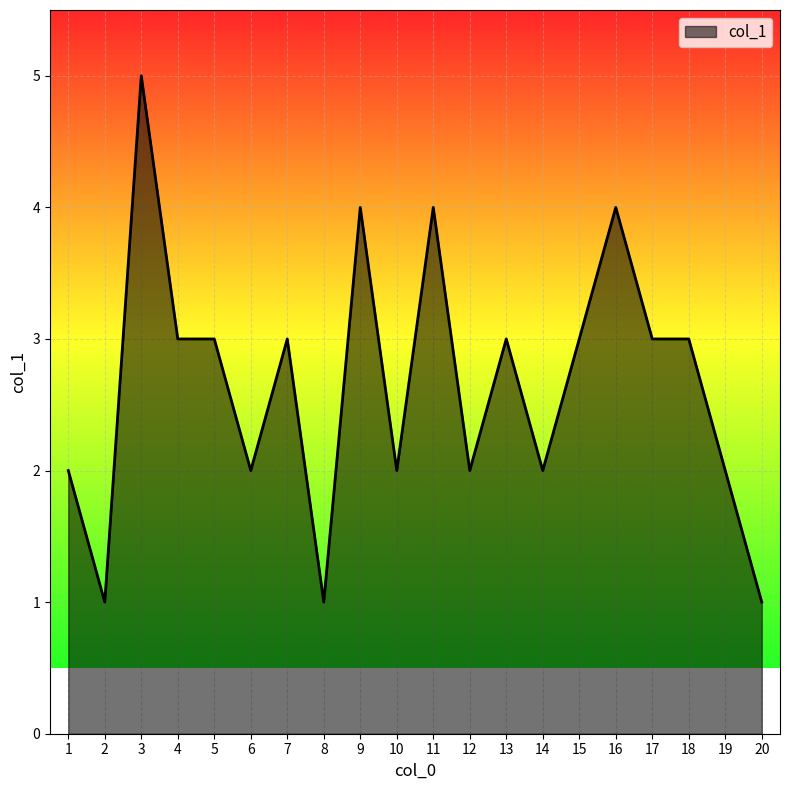

Which label corresponds to the largest value in the chart?

3